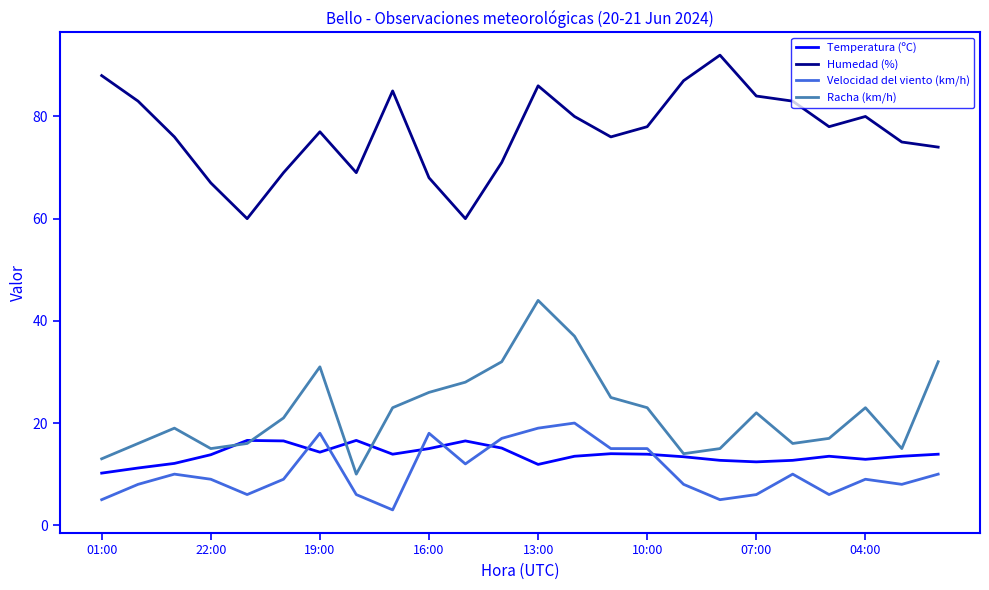

True or false: Racha (km/h) and Velocidad del viento (km/h) cross at least once.

False